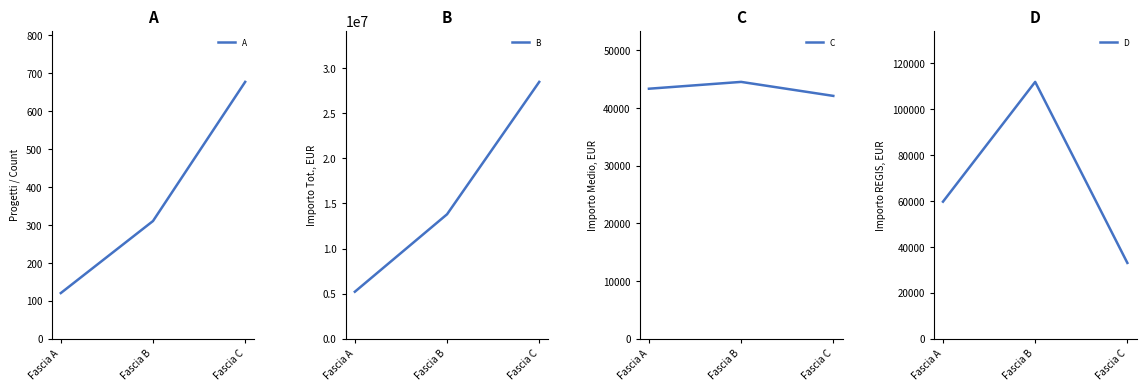

Which has a higher value, Fascia B or Fascia A?

Fascia B